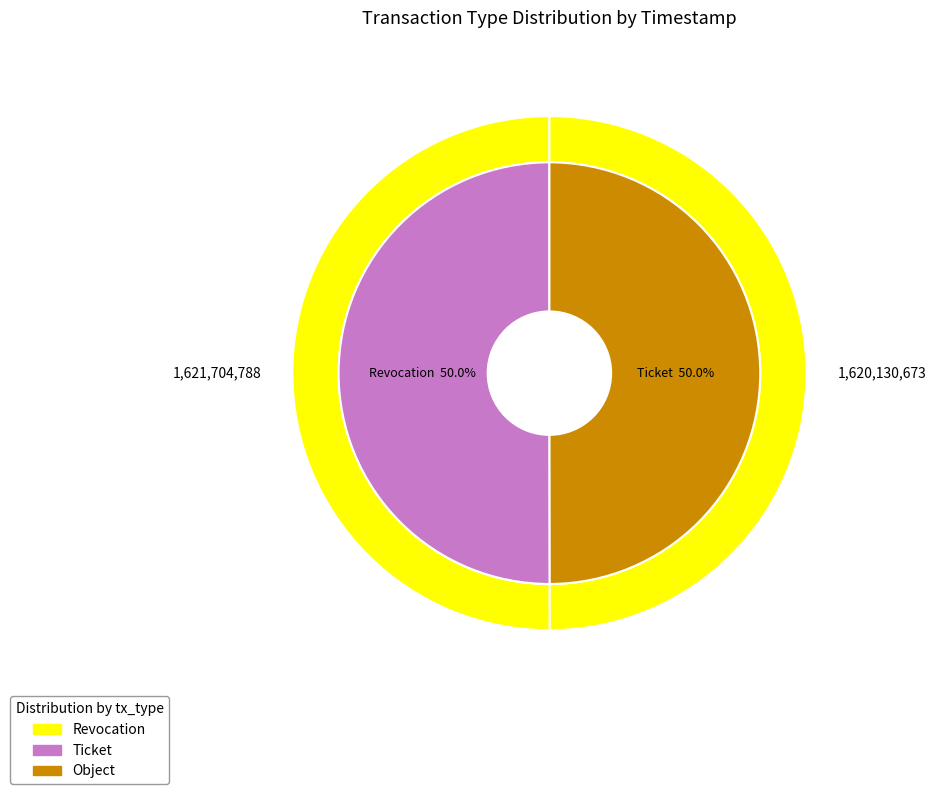

The Ticket slice represents 50% of the pie. True or false?

True